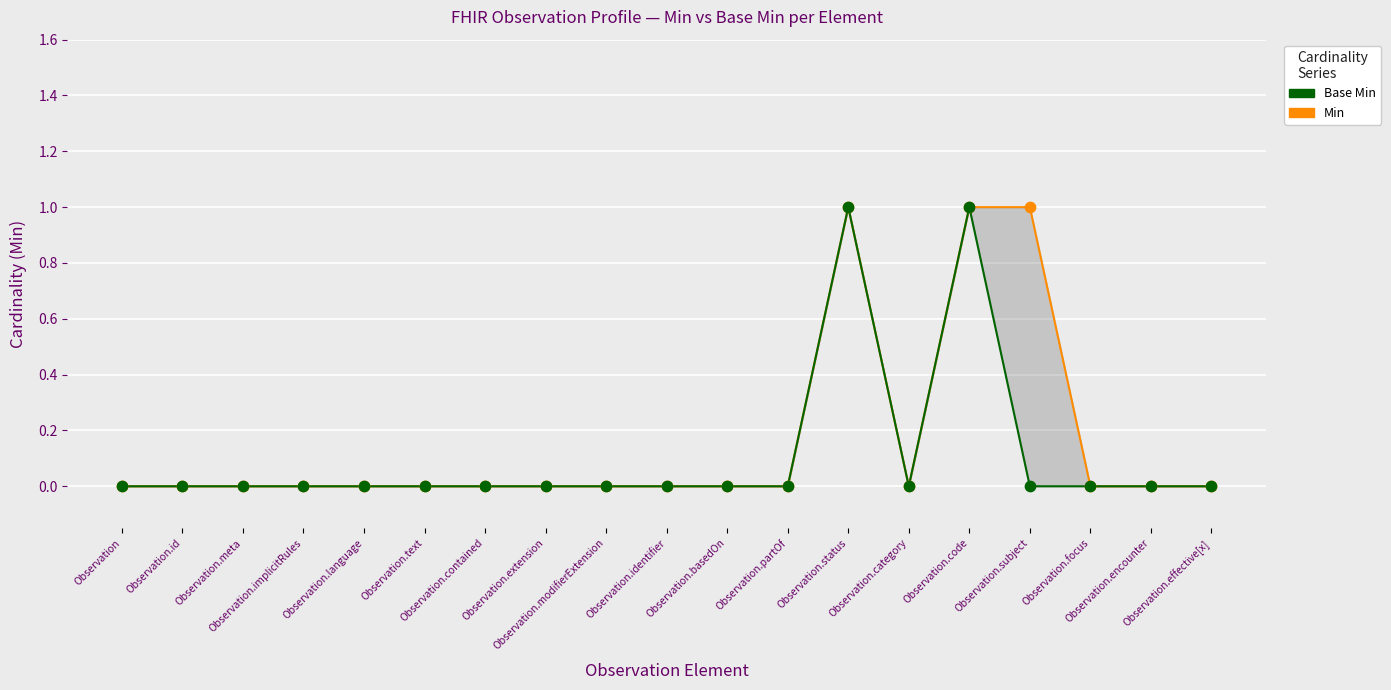

What are all the series names shown in the legend?

Base Min, Min